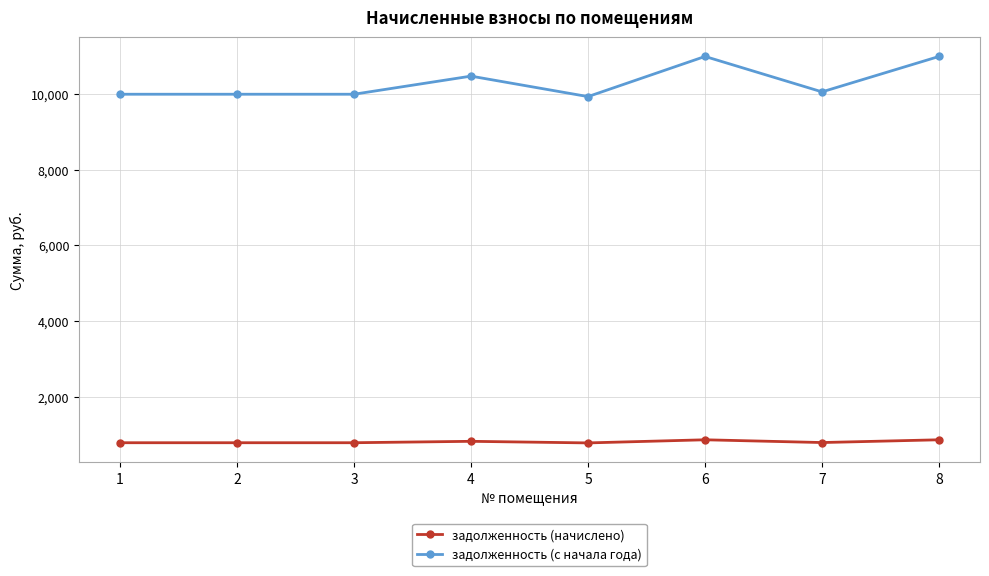

List the series in order of their peak value, lowest first.

задолженность (начислено), задолженность (с начала года)